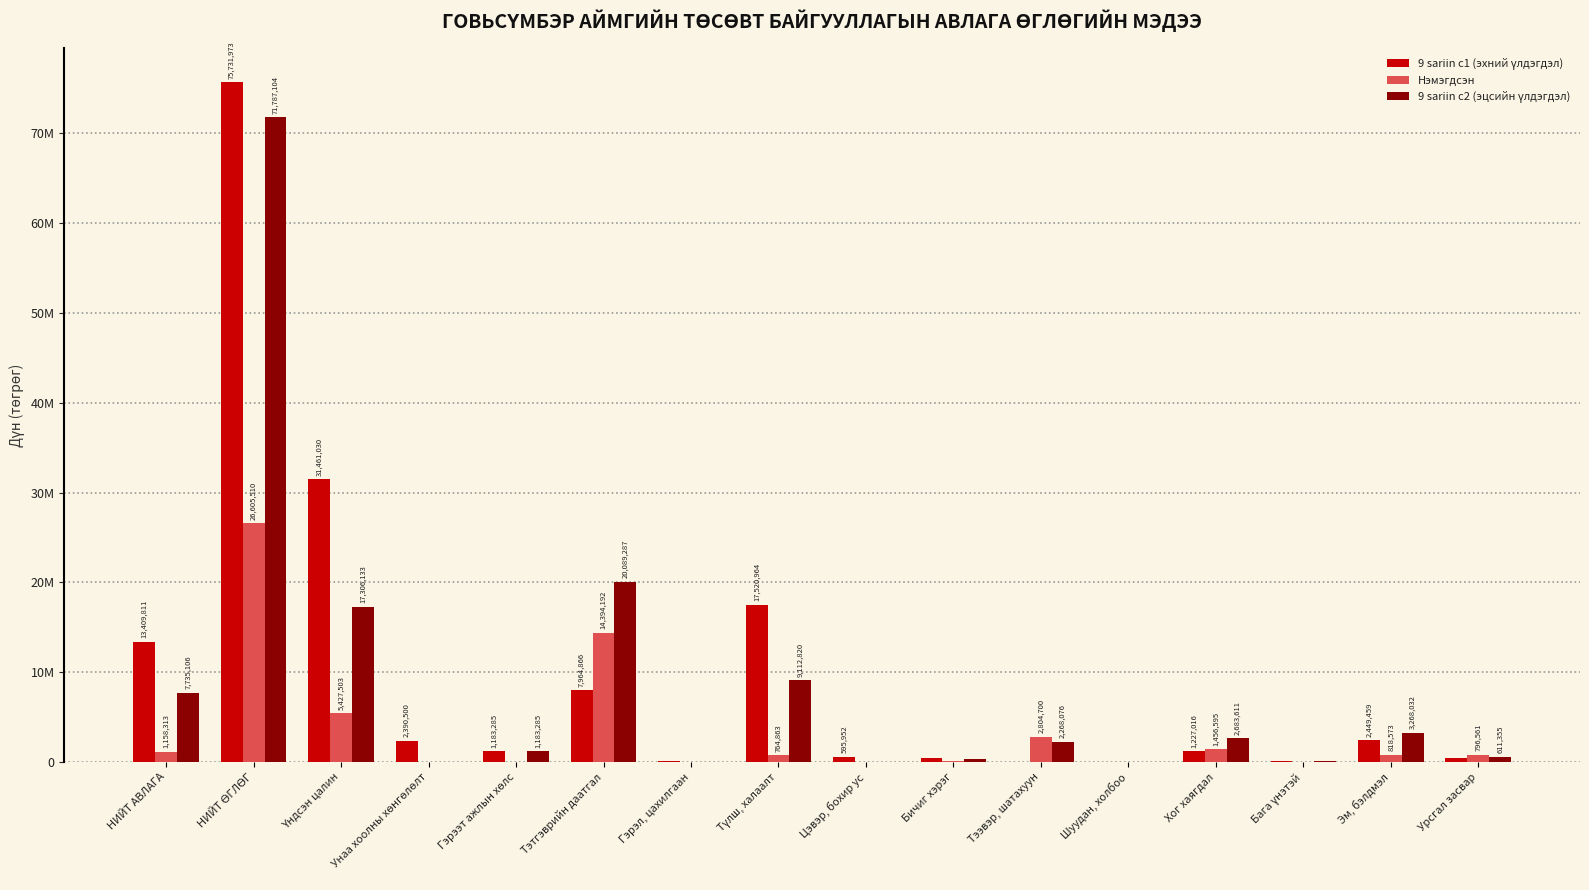

Does the chart contain stacked bars?

No